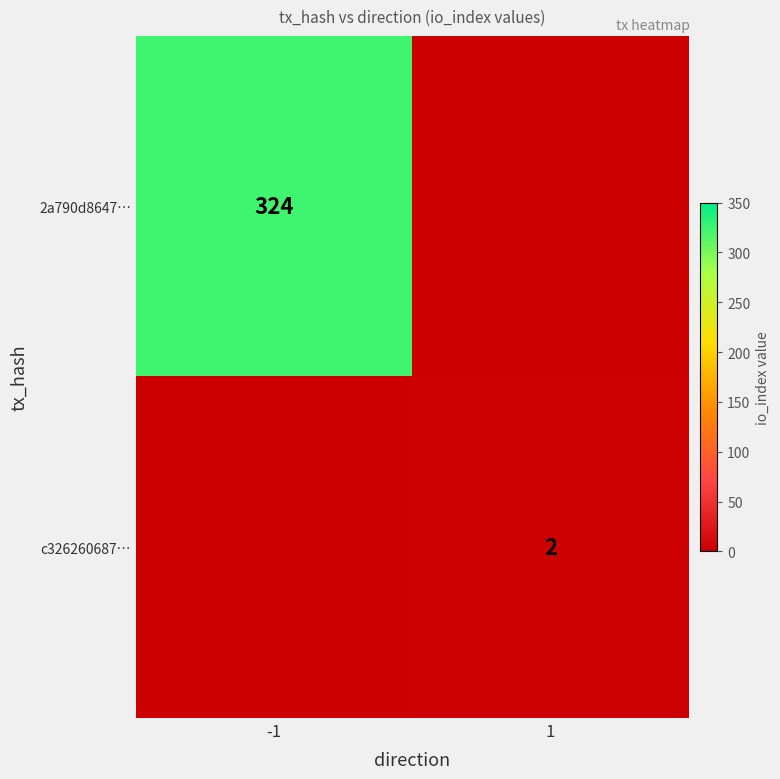

At which category is the sum across all series the highest?

-1